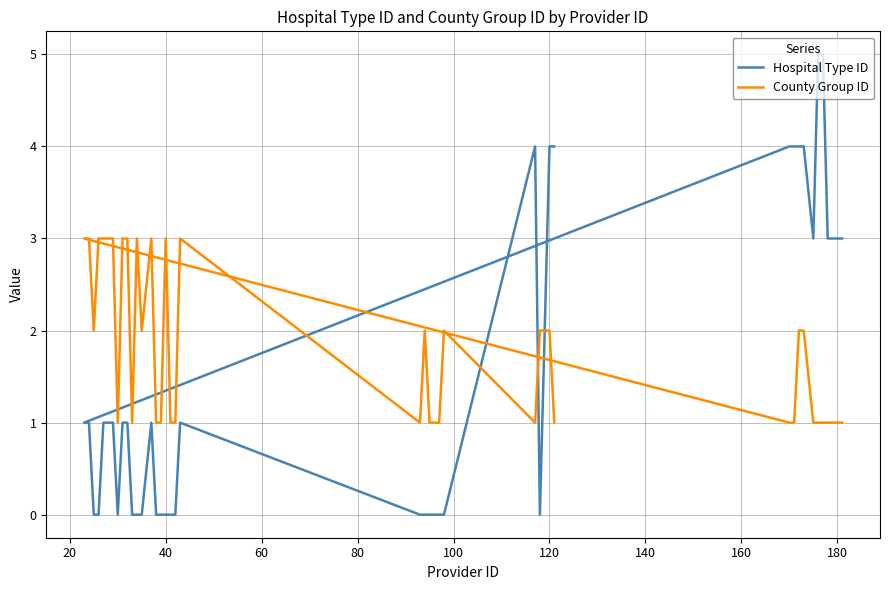

At which category does the chart reach its minimum across all series?

40